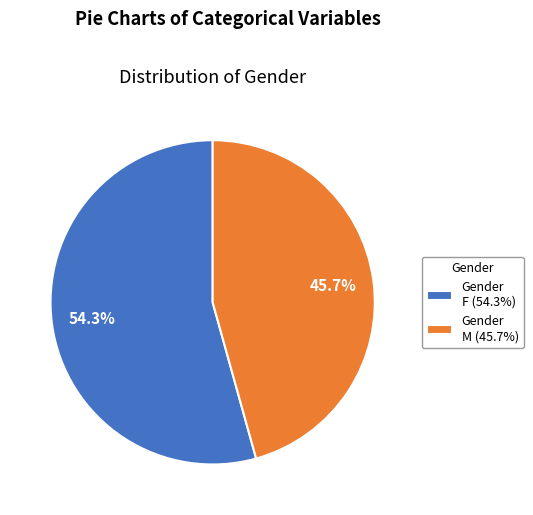

Is there any slice that represents more than half of the pie?

Yes